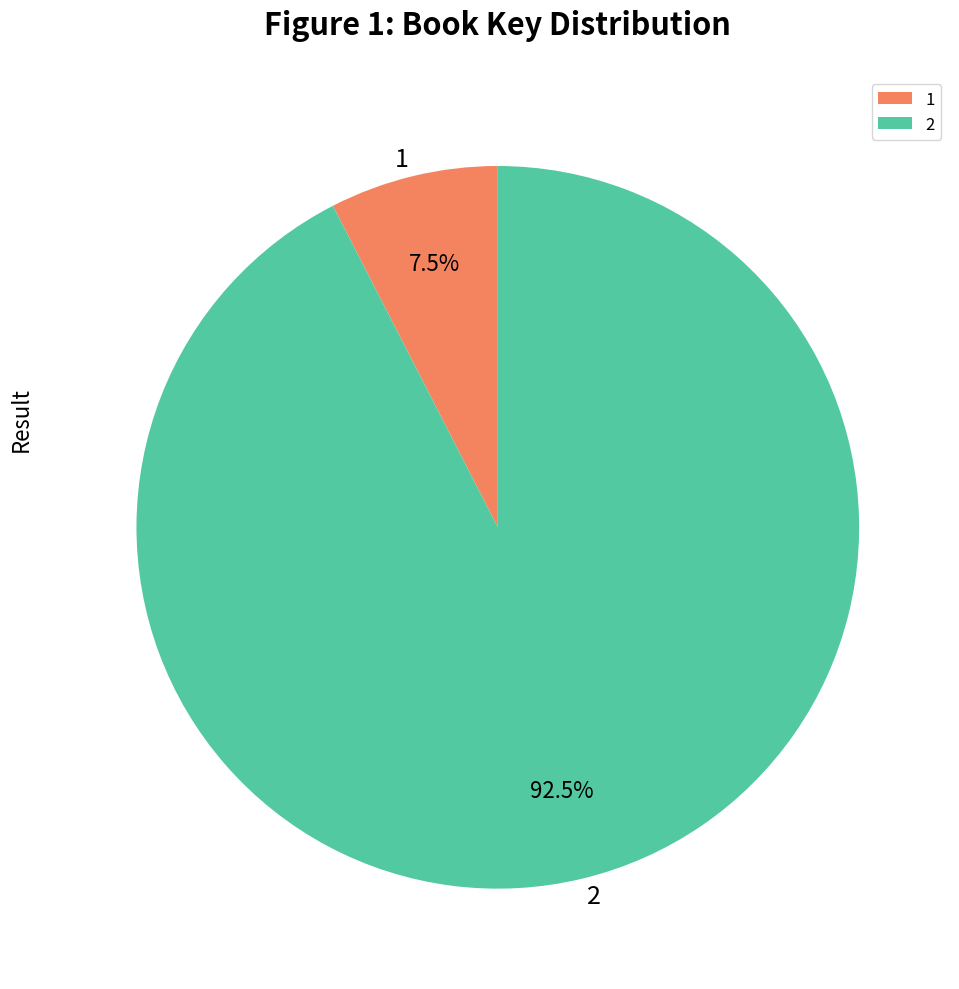

Is there any slice that represents more than half of the pie?

Yes